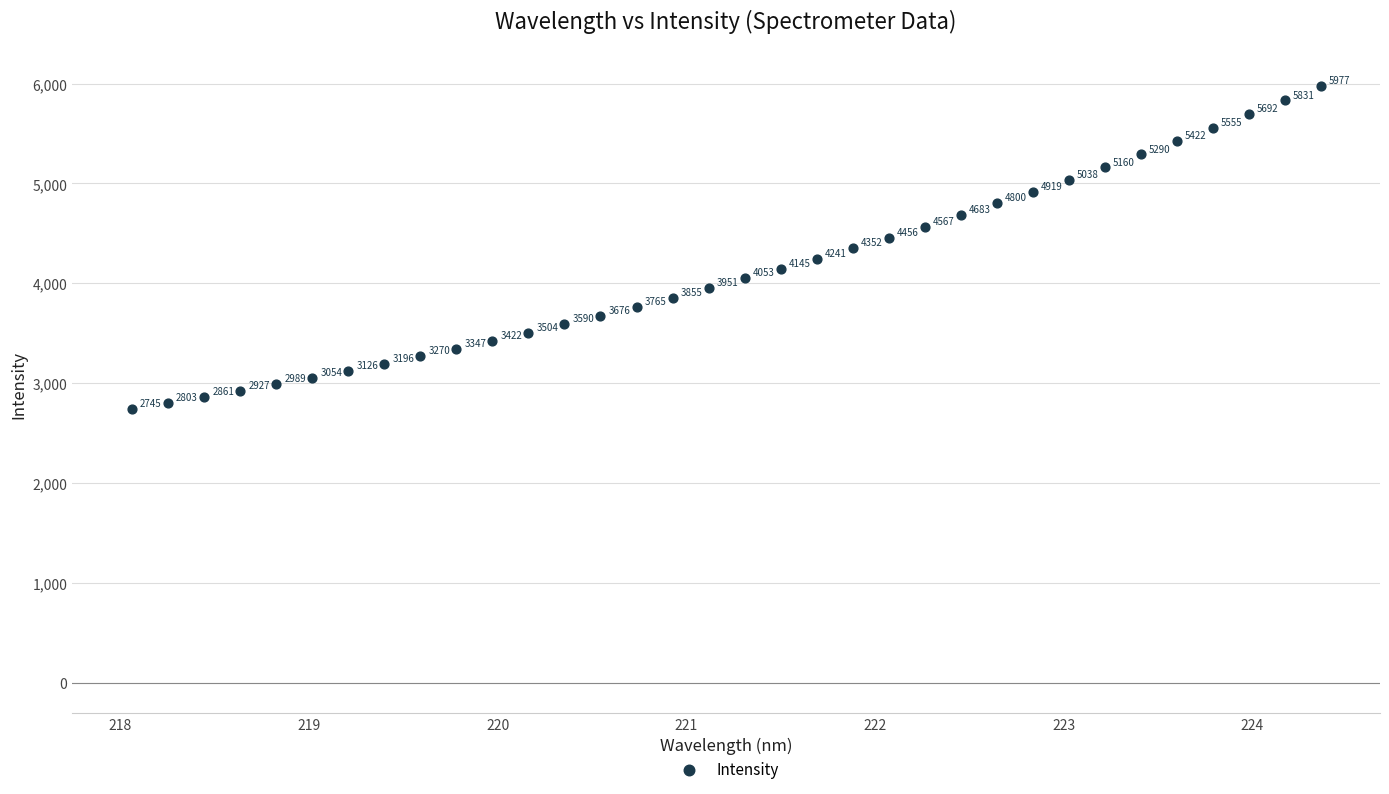

What is the range of Y values (max minus min)?

3232.0